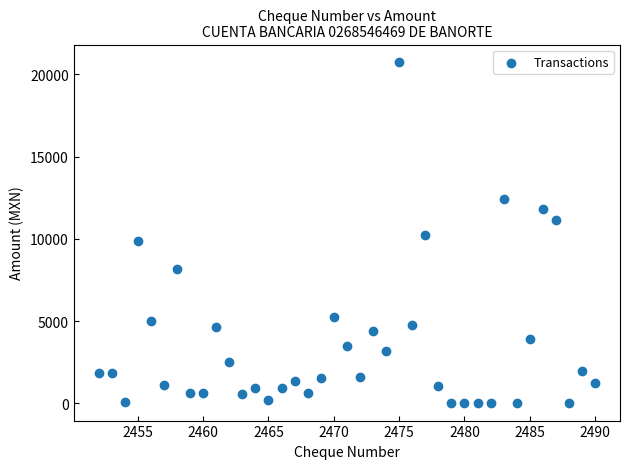

What is the range of X values (max minus min)?

38.0